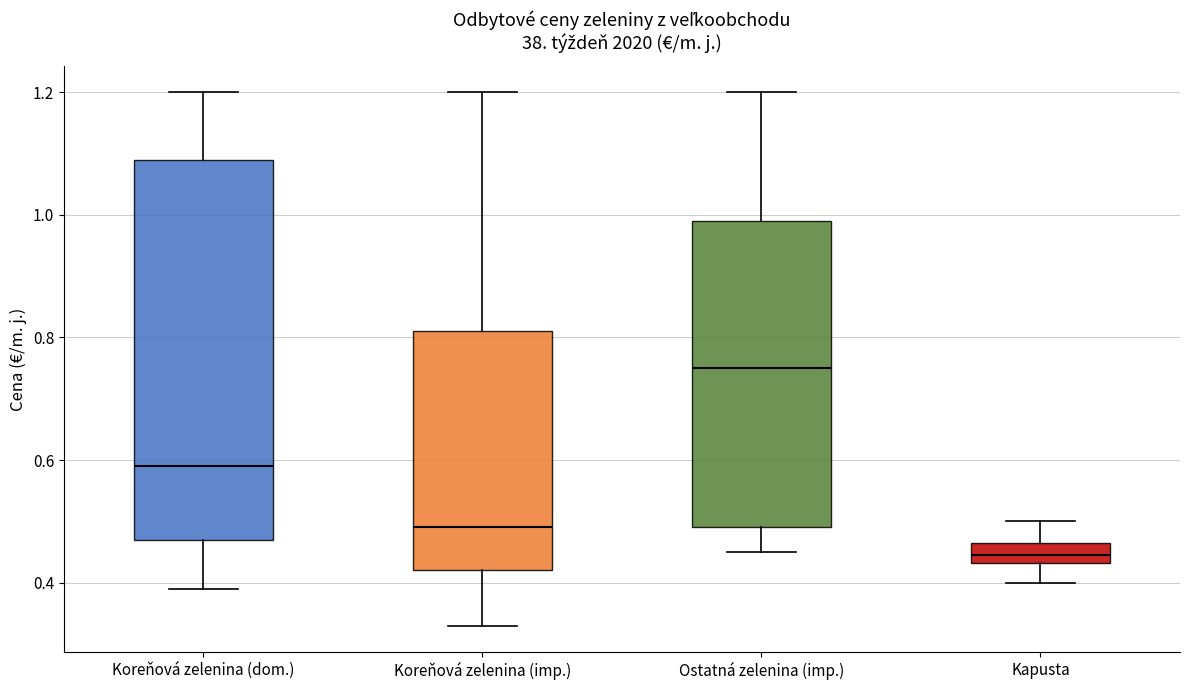

Reading left to right, read every box against the y-axis: the position of its median line, the range the box covers, and the ends of its whiskers. The values are not printed on the chart, so give them approximately, as read against the axis.

Koreňová zelenina (dom.): median 0.60, box 0.48 to 1.10, whiskers 0.40 to 1.20
Koreňová zelenina (imp.): median 0.50, box 0.42 to 0.82, whiskers 0.34 to 1.20
Ostatná zelenina (imp.): median 0.76, box 0.50 to 1.00, whiskers 0.46 to 1.20
Kapusta: median 0.44 (inside the box), box 0.44 to 0.46, whiskers 0.40 to 0.50